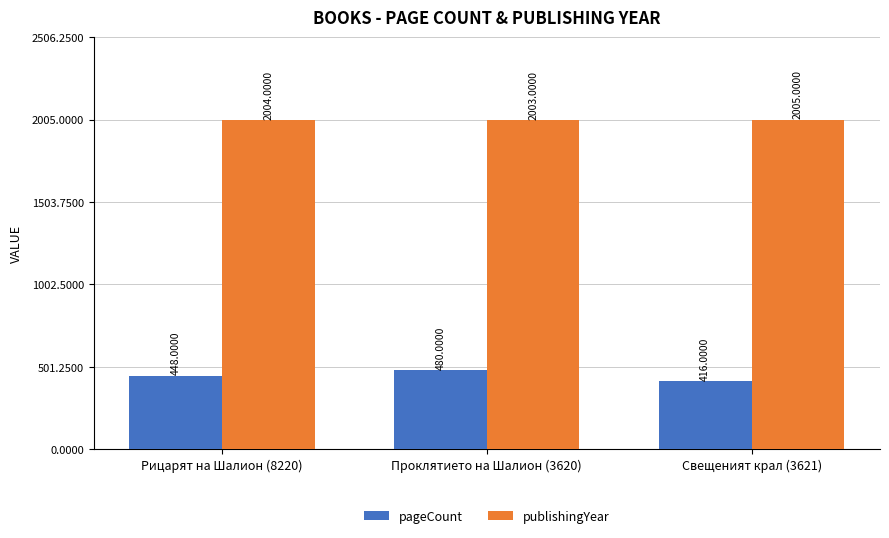

What is the sum of all pageCount values?

1344